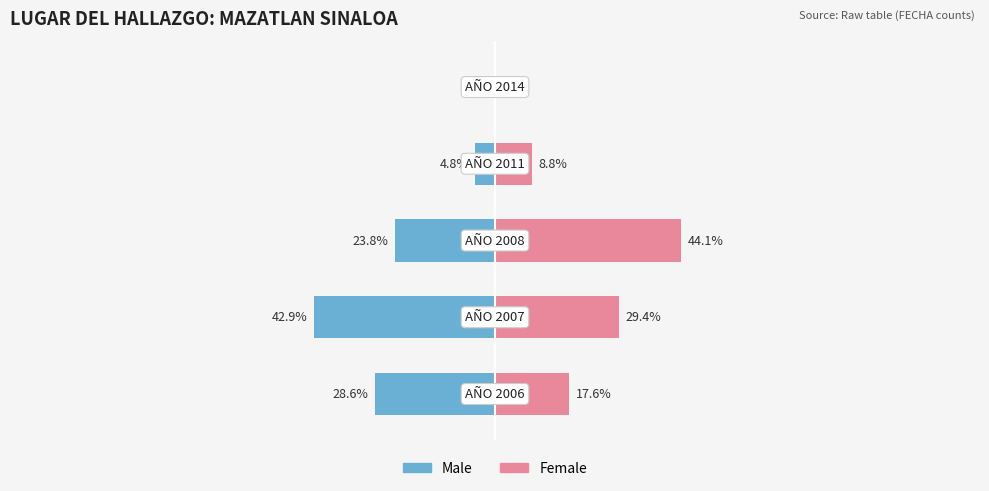

Rank the series by their maximum value, from highest to lowest.

Female, Male